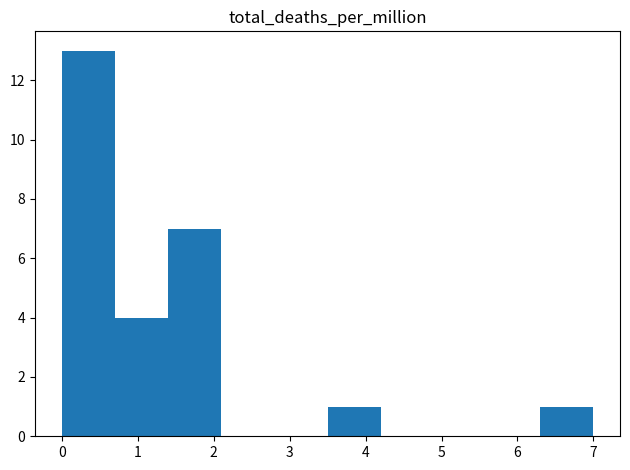

What is the height of the bar covering 6.3 to 7.0 on the x-axis? The values are not printed on the chart, so give them approximately, as read against the axis.

1